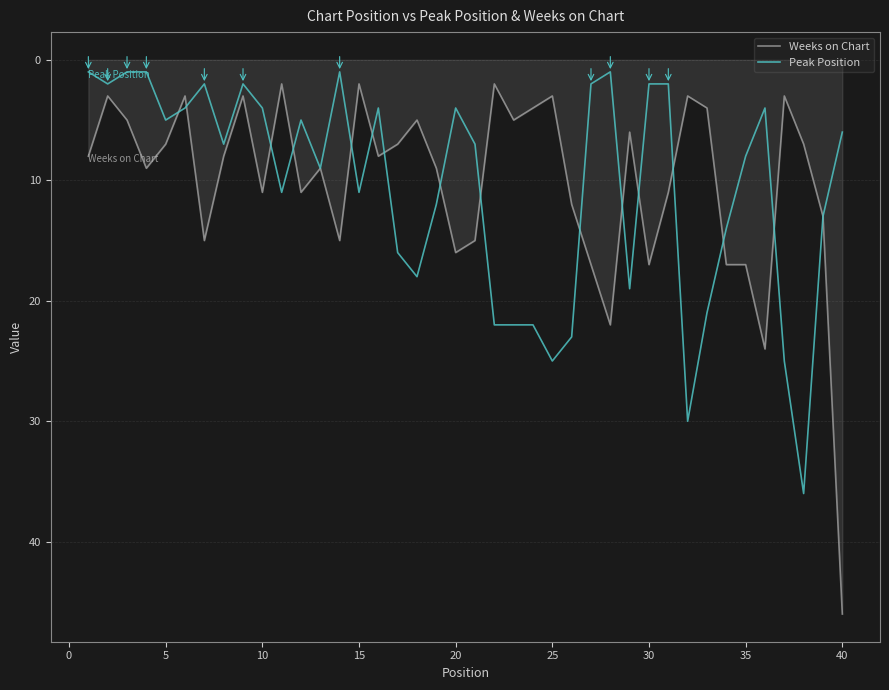

What is the greatest value displayed?

46